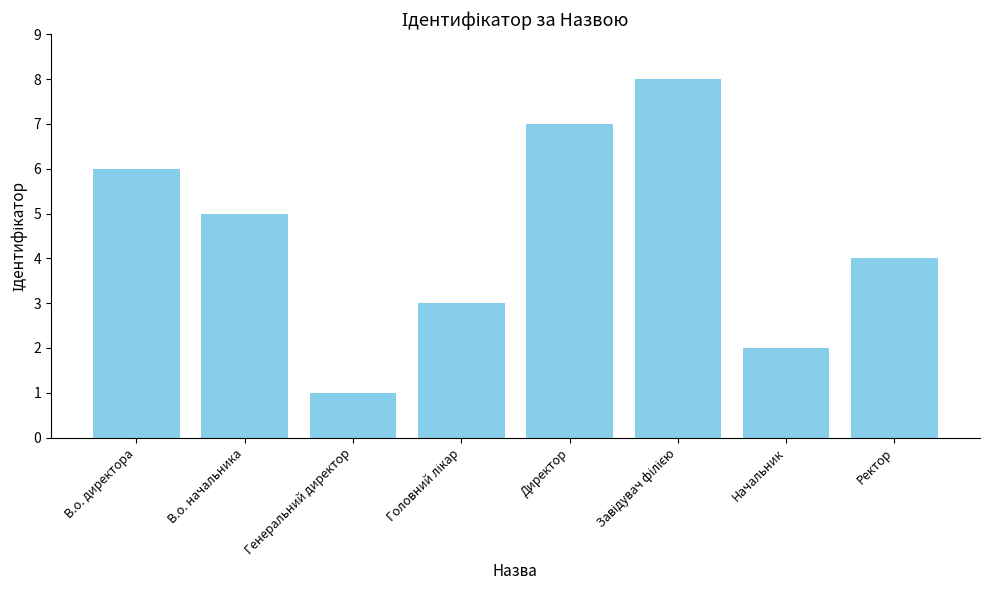

Which category has the lowest value across all series?

Генеральний директор